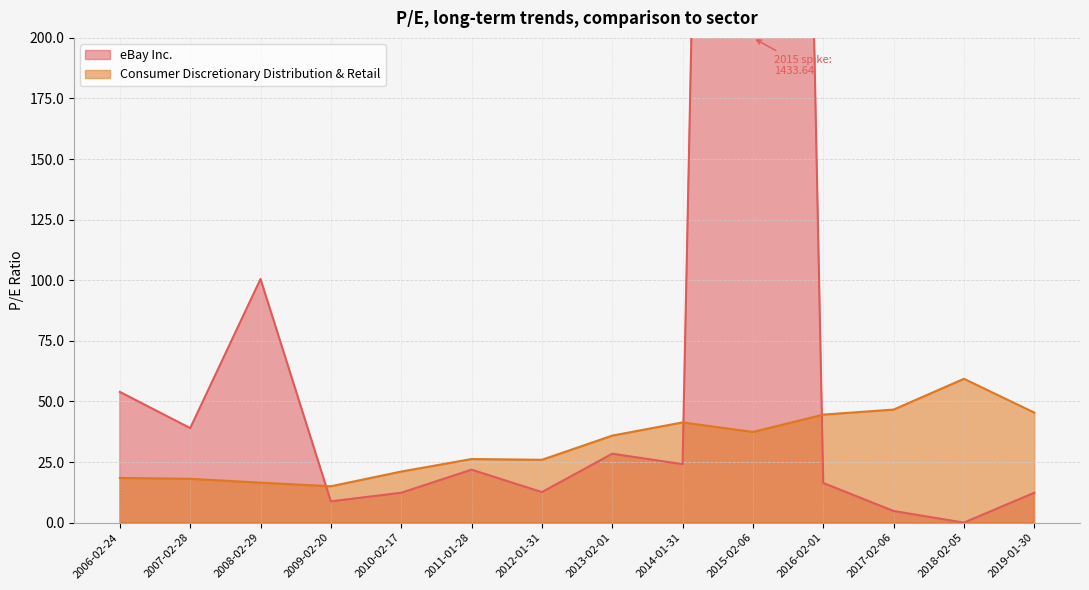

Reading right to left, list all the values displayed in this chart.

eBay Inc.: 12.3	0.0	4.8	16.4	1433.6	24.1	28.4	12.6	21.9	12.3	8.8	100.5	39.0	53.9
Consumer Discretionary Distribution & Retail: 45.4	59.4	46.6	44.6	37.4	41.4	35.9	25.9	26.2	21.1	15.0	16.5	18.1	18.4